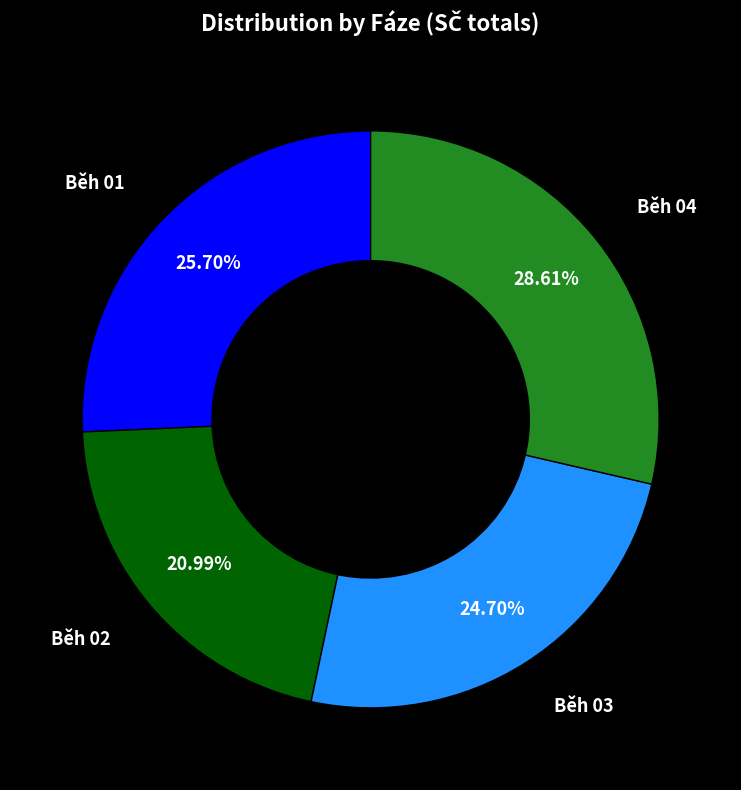

Does any single category account for the majority?

No